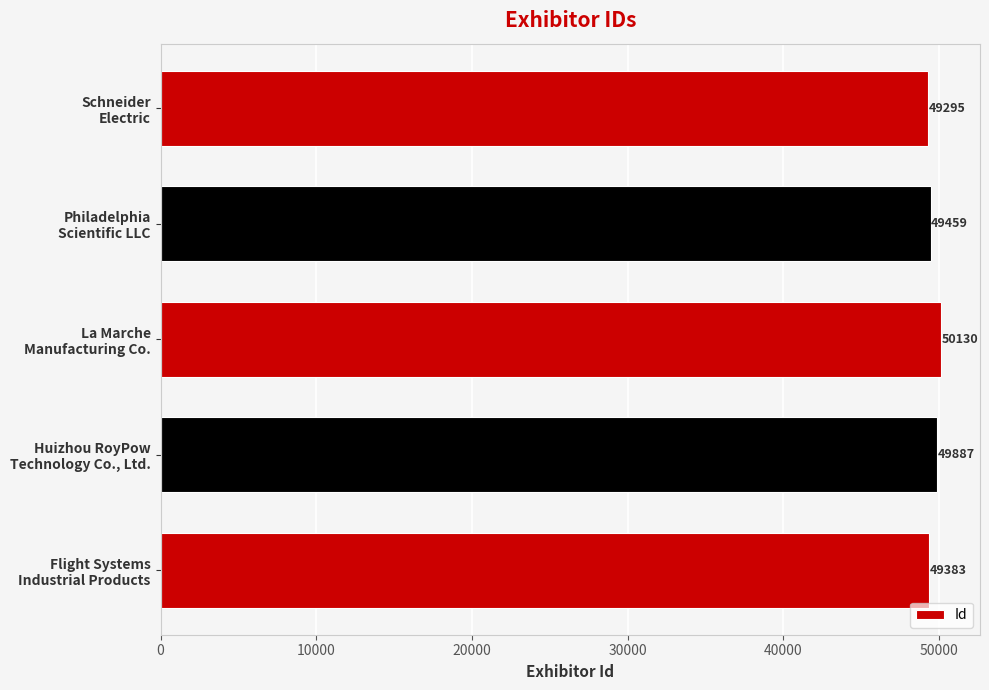

Reading top to bottom, what are all the values shown in this chart?

49295	49459	50130	49887	49383